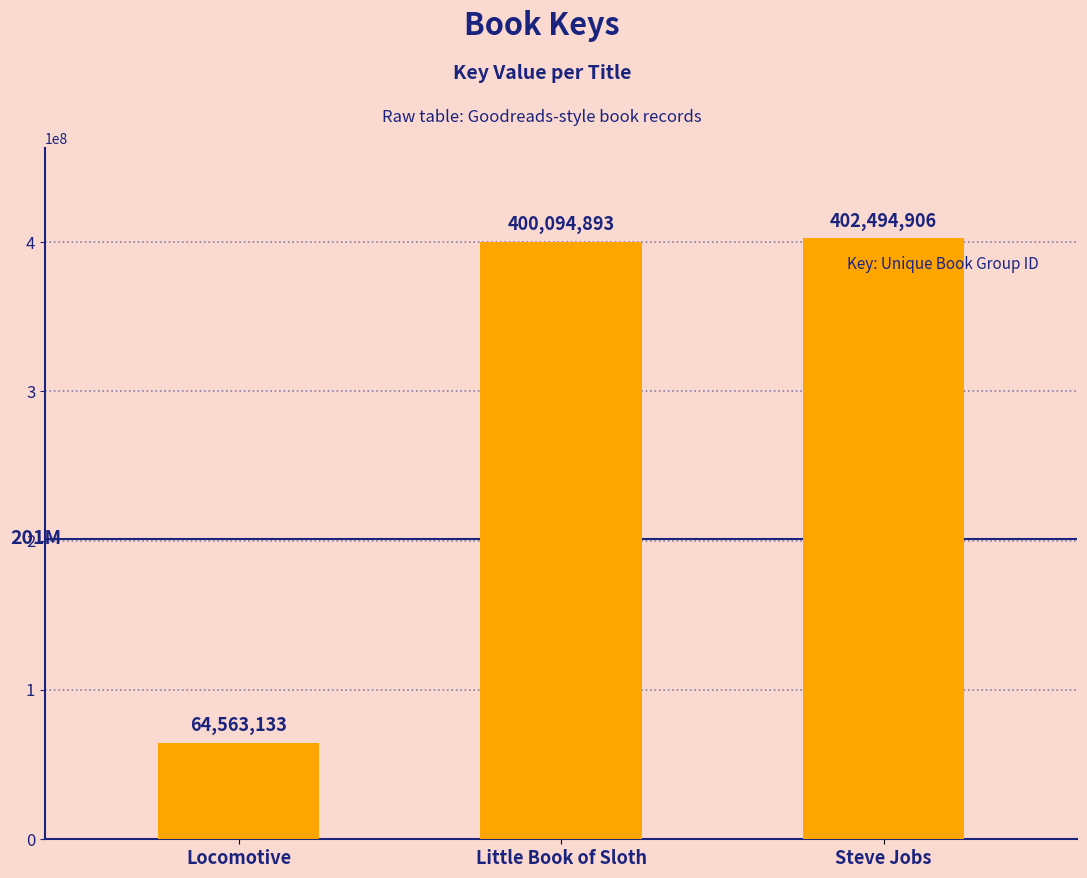

What is the sum of all values?

867152932